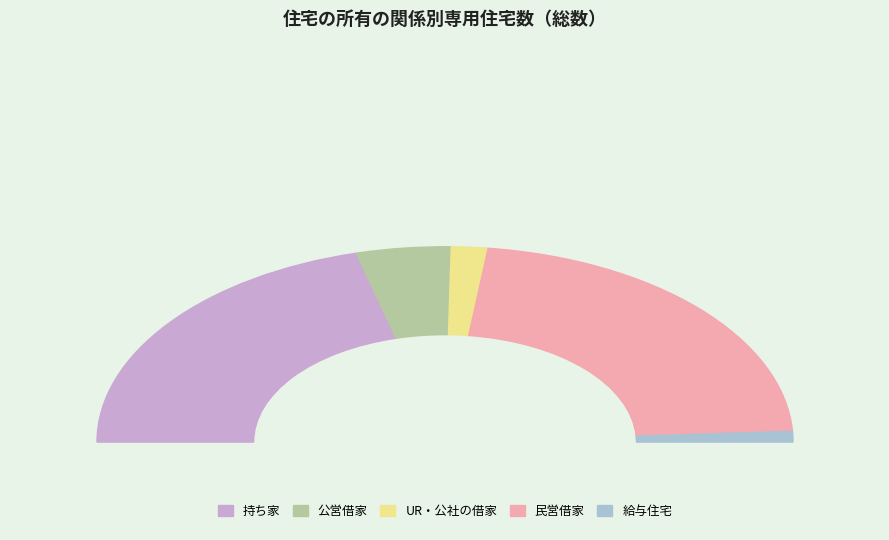

The UR・公社の借家 slice represents 9% of the pie. True or false?

False